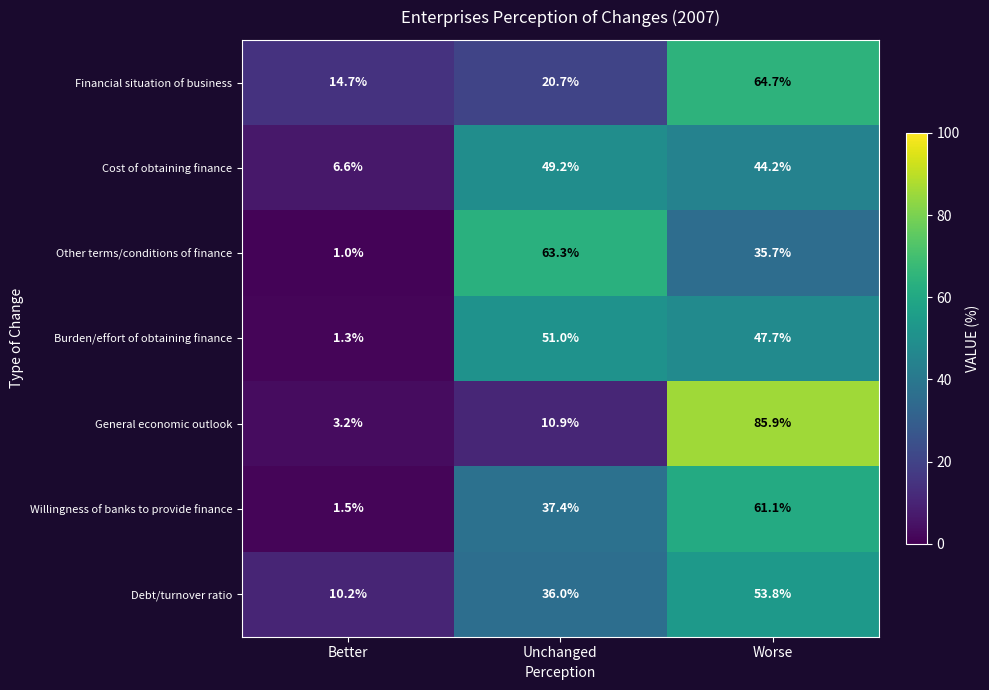

At how many categories does at least one series exceed 24?

2